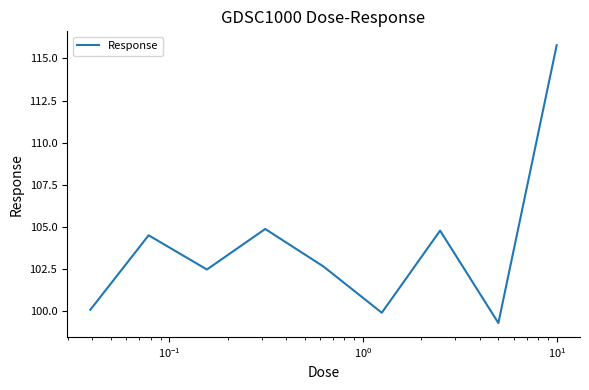

What is the smallest value displayed?

99.3